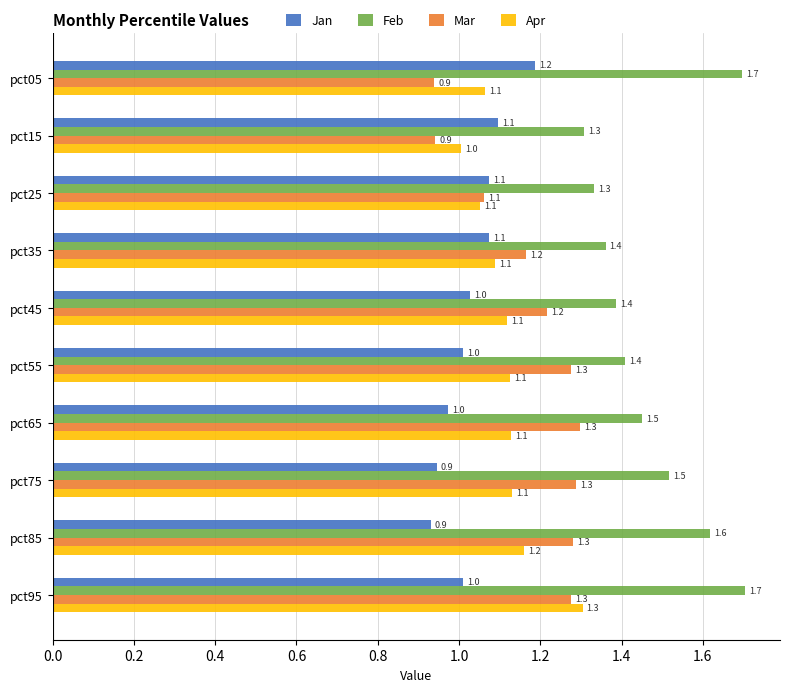

The value of Mar at pct95 is 1.8. True or false?

False